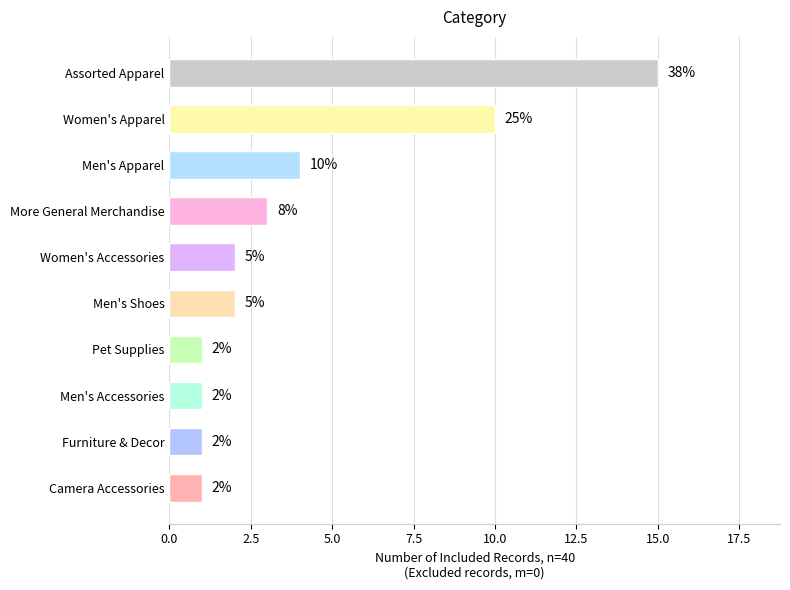

How many categories are shown in the chart?

10